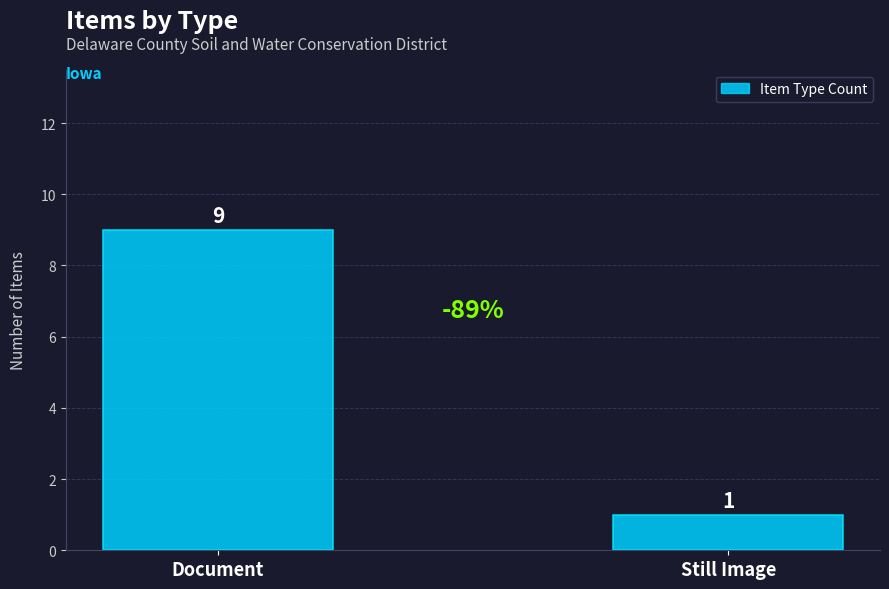

Is it true that the value at Still Image is 1?

True